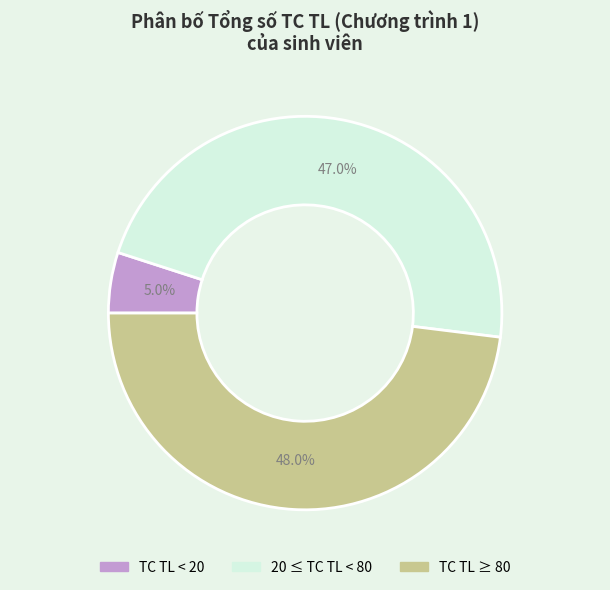

Is there a majority slice in this chart?

No